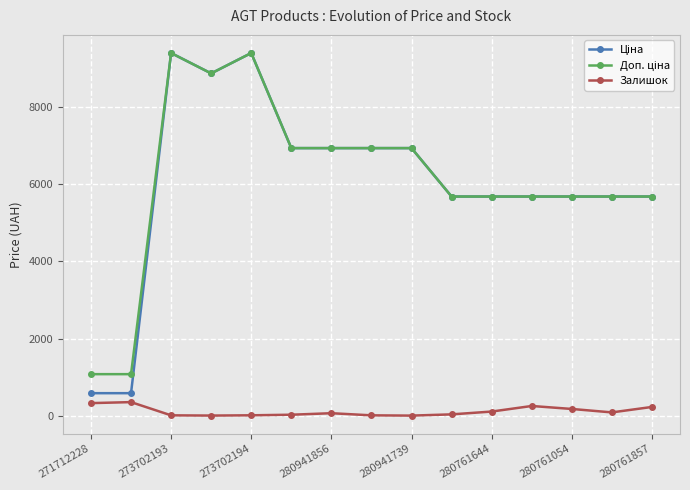

At how many categories does at least one series exceed 1401?

13